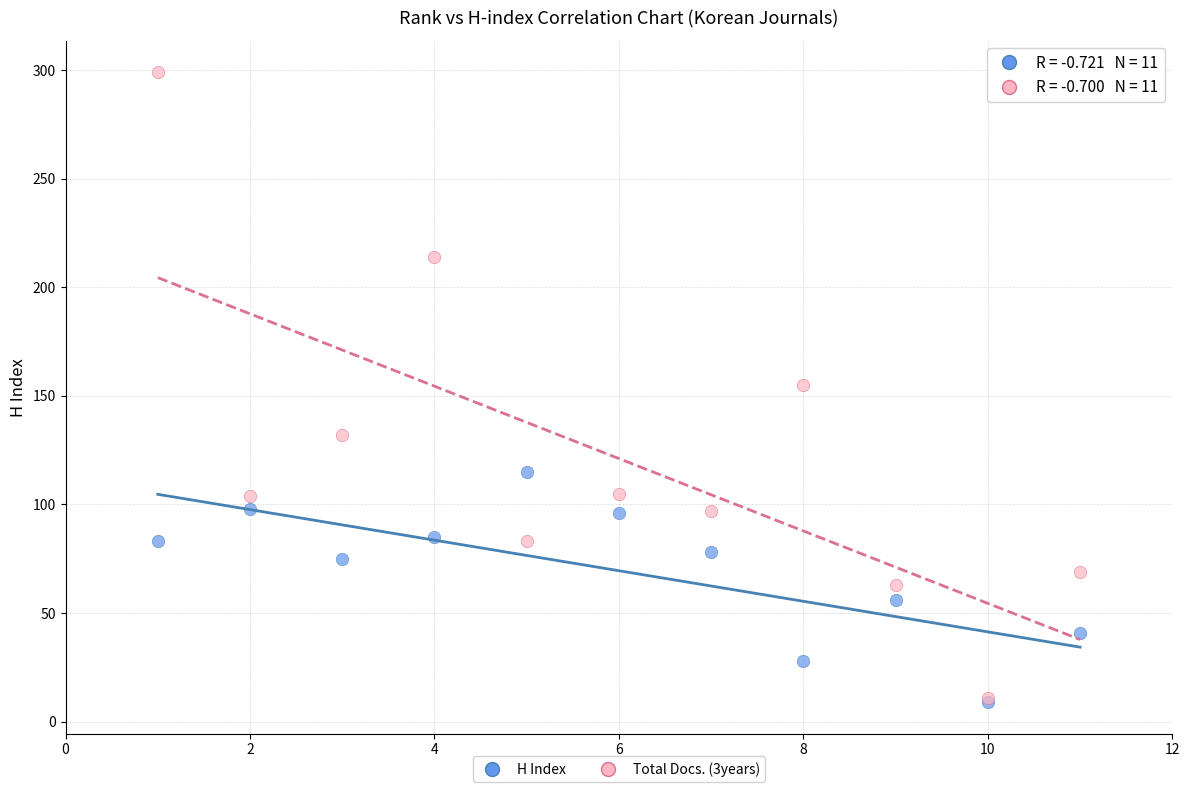

What are all the series names shown in the legend?

H Index, Total Docs. (3years)